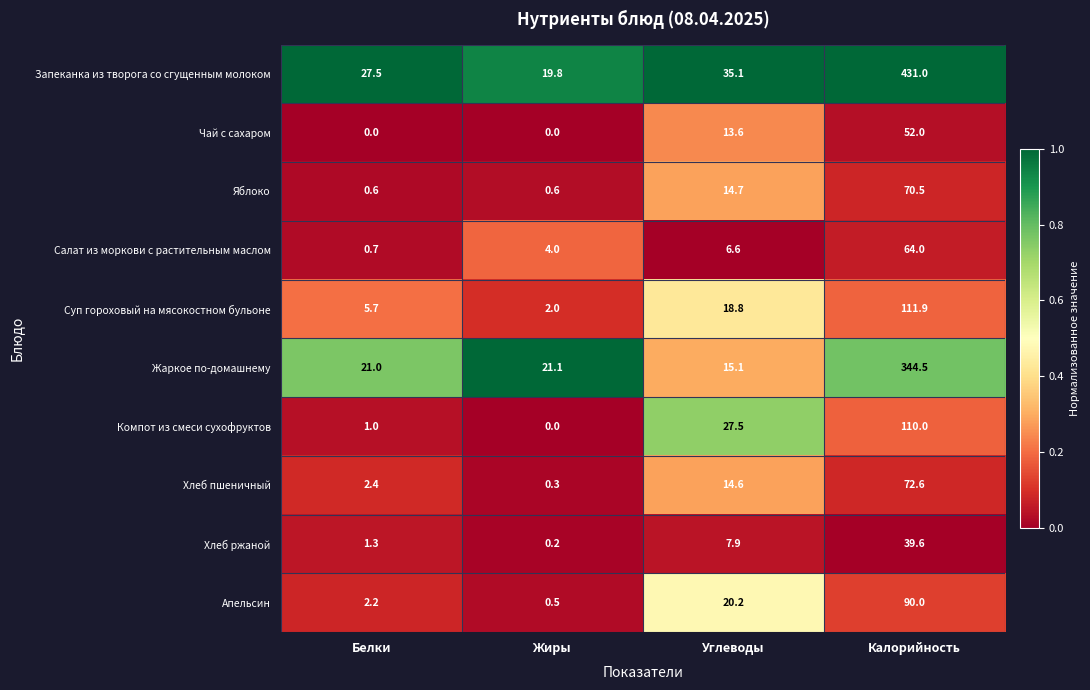

What is the difference between the highest and lowest values at Углеводы?

28.5